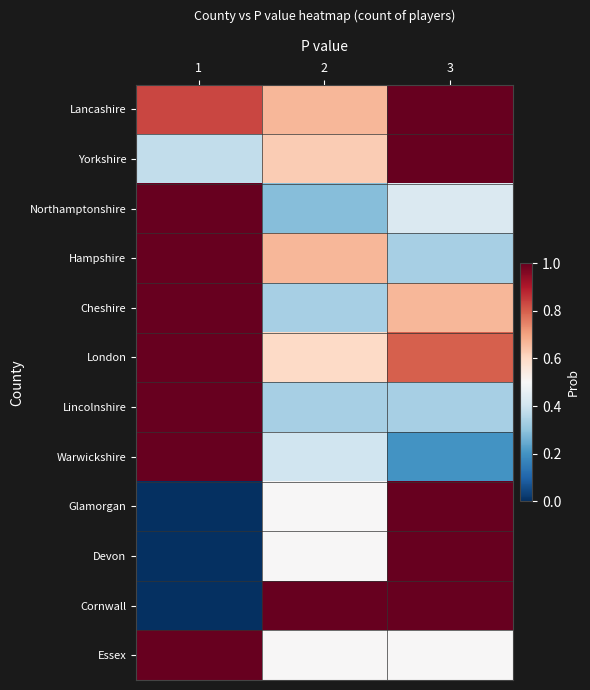

Reading left to right, list all the values displayed in this chart.

Lancashire: 1=0.8	2=0.7	3=1.0
Yorkshire: 1=0.4	2=0.6	3=1.0
Northamptonshire: 1=1.0	2=0.3	3=0.4
Hampshire: 1=1.0	2=0.7	3=0.3
Cheshire: 1=1.0	2=0.3	3=0.7
London: 1=1.0	2=0.6	3=0.8
Lincolnshire: 1=1.0	2=0.3	3=0.3
Warwickshire: 1=1.0	2=0.4	3=0.2
Glamorgan: 1=0.0	2=0.5	3=1.0
Devon: 1=0.0	2=0.5	3=1.0
Cornwall: 1=0.0	2=1.0	3=1.0
Essex: 1=1.0	2=0.5	3=0.5